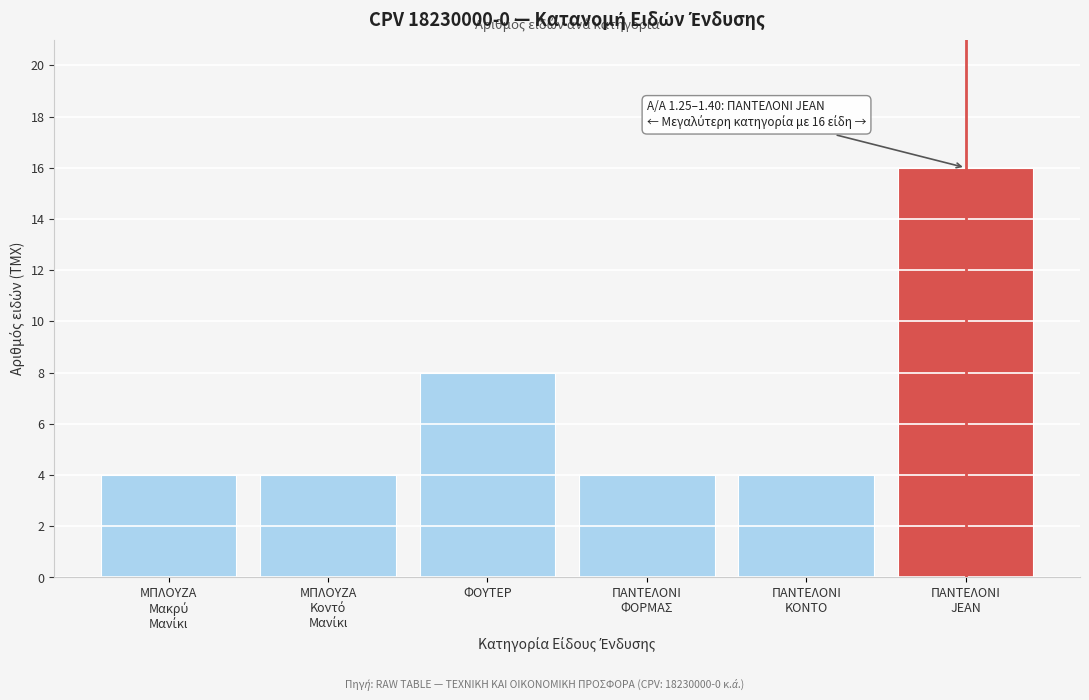

Reading right to left, extract all data points from this chart.

16	4	4	8	4	4